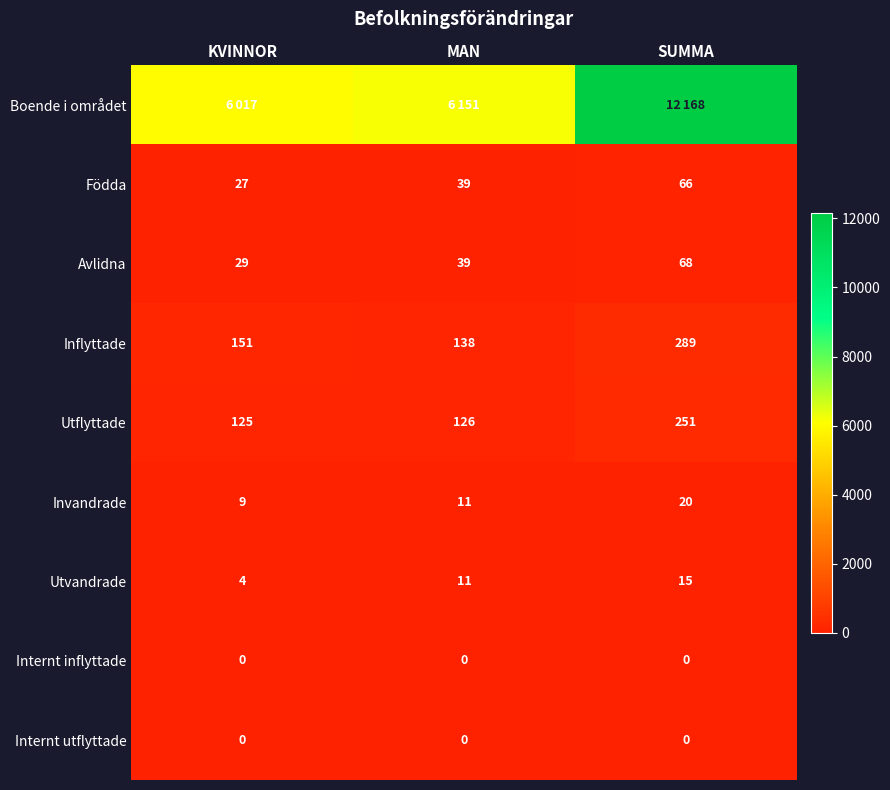

Between KVINNOR and MAN, which is larger?

MAN